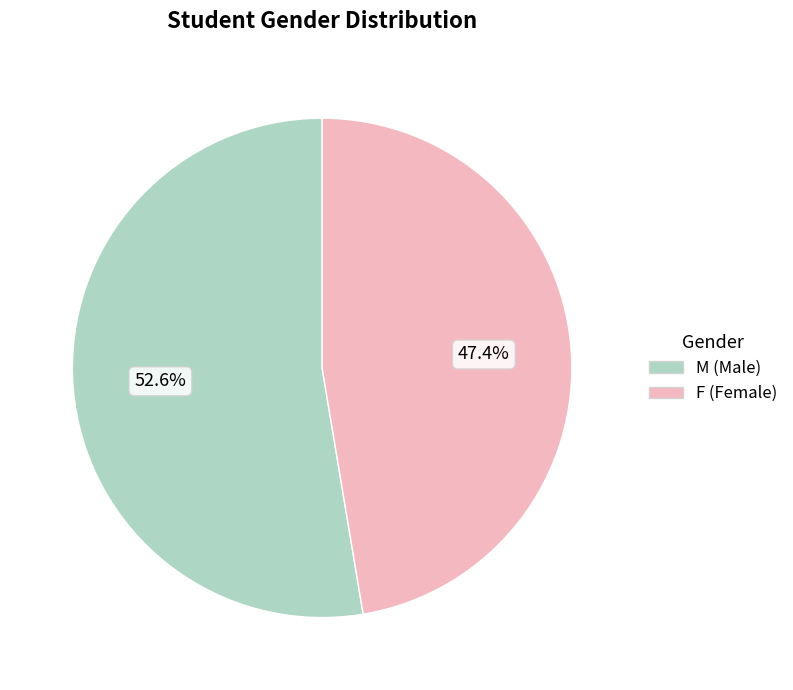

What is the total percentage of M and F?

100.0%